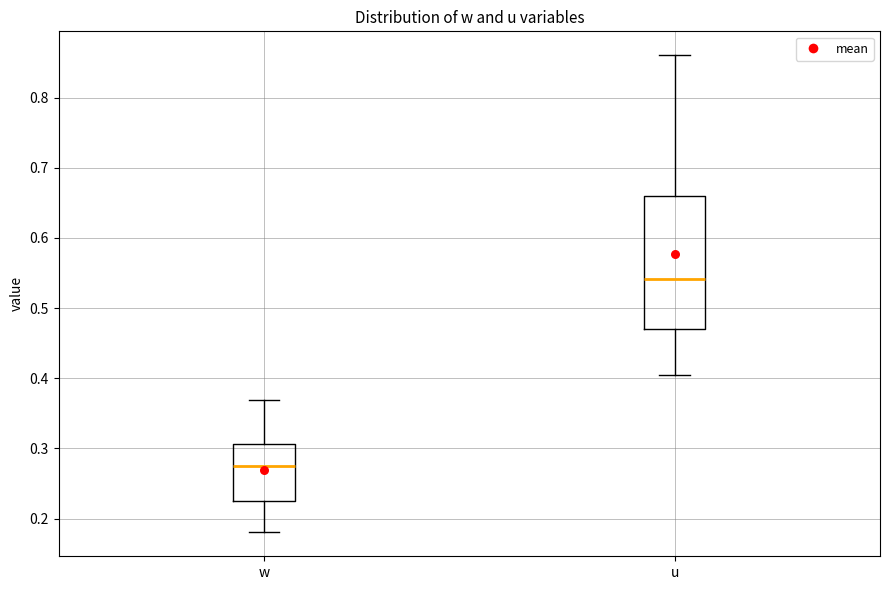

Reading left to right, read every box against the y-axis: the position of its median line, the range the box covers, and the ends of its whiskers. The values are not printed on the chart, so give them approximately, as read against the axis.

w: median 0.28, box 0.22 to 0.31, whiskers 0.18 to 0.37
u: median 0.54, box 0.47 to 0.66, whiskers 0.40 to 0.86